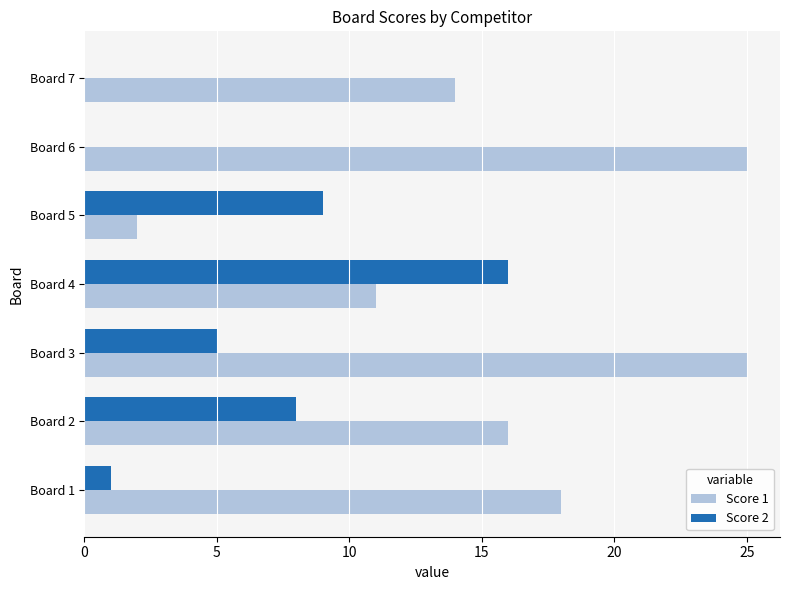

True or false: Score 2 has a value of 9 at Board 5.

True